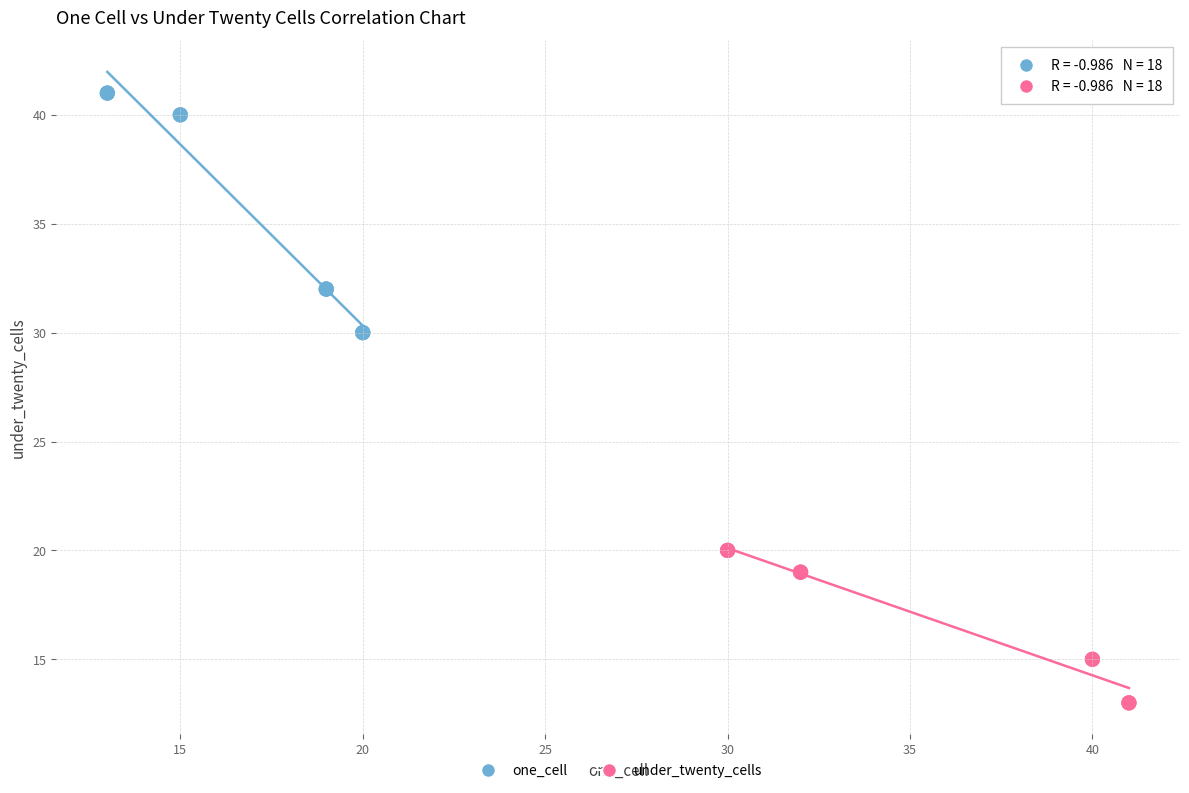

Which series has the widest spread of Y values?

one_cell